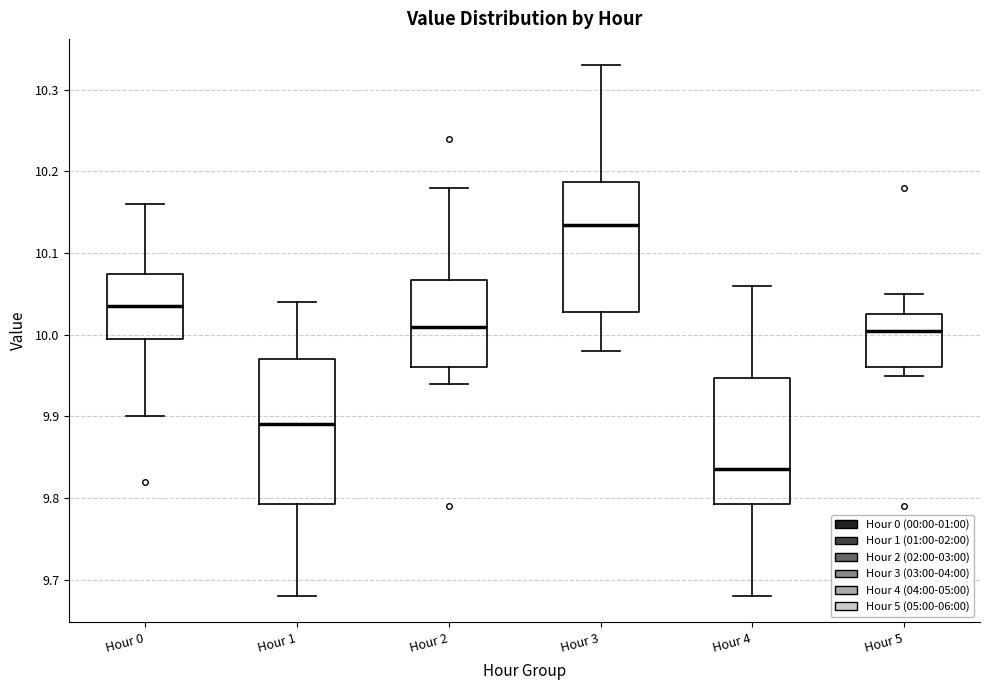

Comparing the boxes themselves (not the whiskers), which one is the tallest?

Hour 1